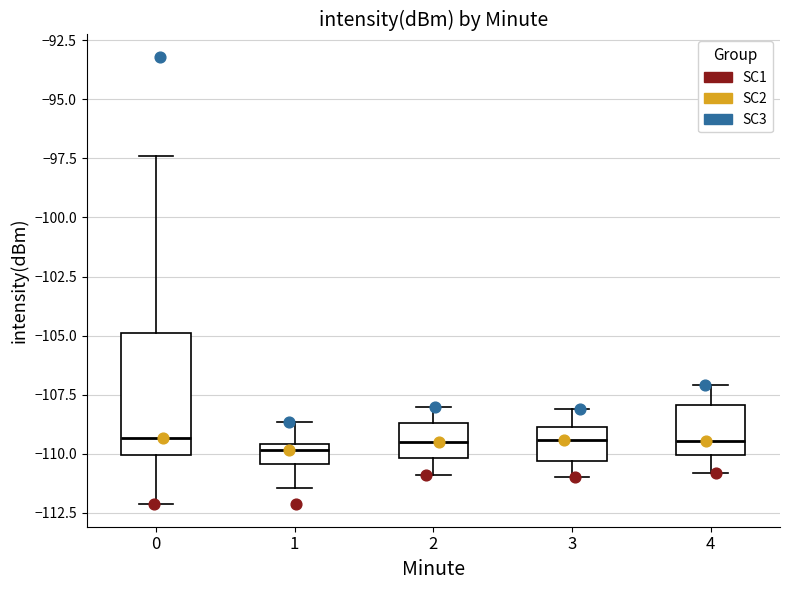

Reading left to right, read every box against the y-axis: the position of its median line, the range the box covers, and the ends of its whiskers. The values are not printed on the chart, so give them approximately, as read against the axis.

0: median -109.5, box -110.0 to -105.0, whiskers -112.0 to -97.5
1: median -110.0, box -110.5 to -109.5, whiskers -111.5 to -108.5
2: median -109.5, box -110.0 to -108.5, whiskers -111.0 to -108.0
3: median -109.5, box -110.5 to -109.0, whiskers -111.0 to -108.0
4: median -109.5, box -110.0 to -108.0, whiskers -111.0 to -107.0